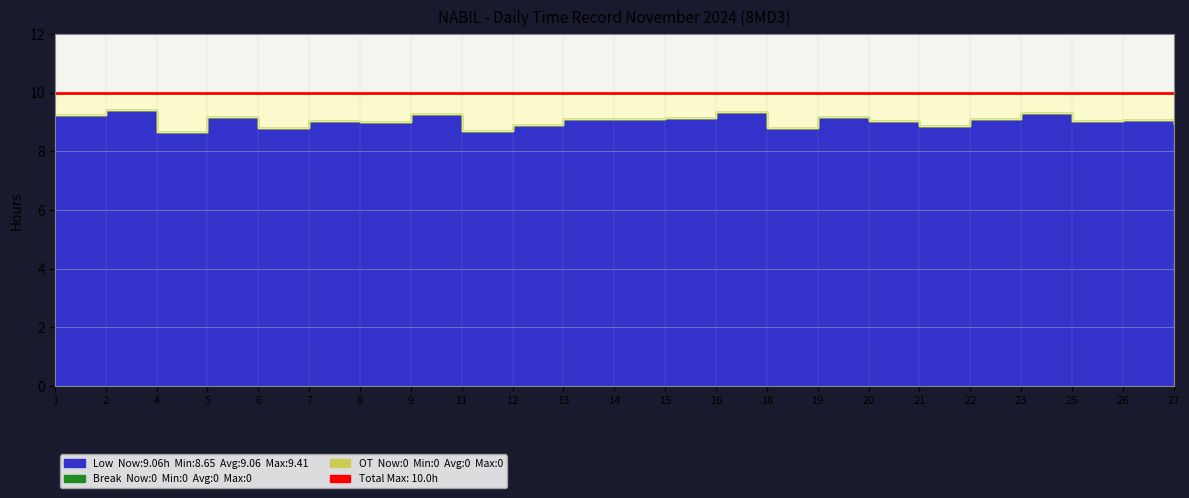

What is the total value across all series at 14?

9.1